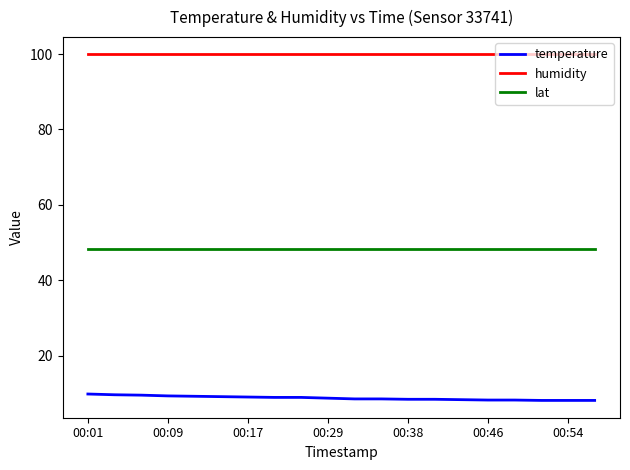

True or false: temperature and lat cross at least once.

False